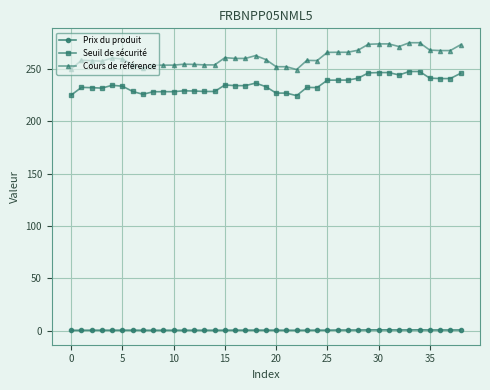

What is the difference between the second highest and minimum values in the Cours de référence series?

25.6